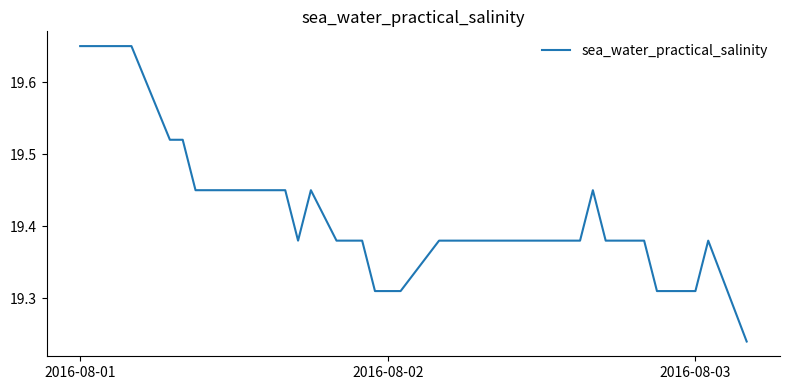

What is the value of the 22nd point from the left?

19.3